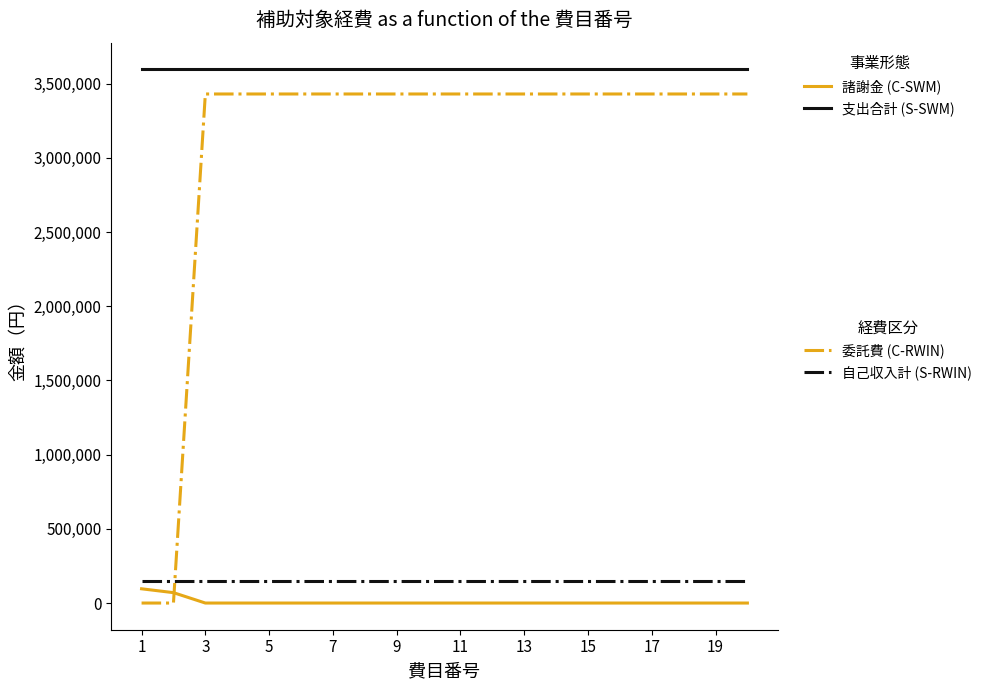

What is the maximum value shown in the chart?

3596000